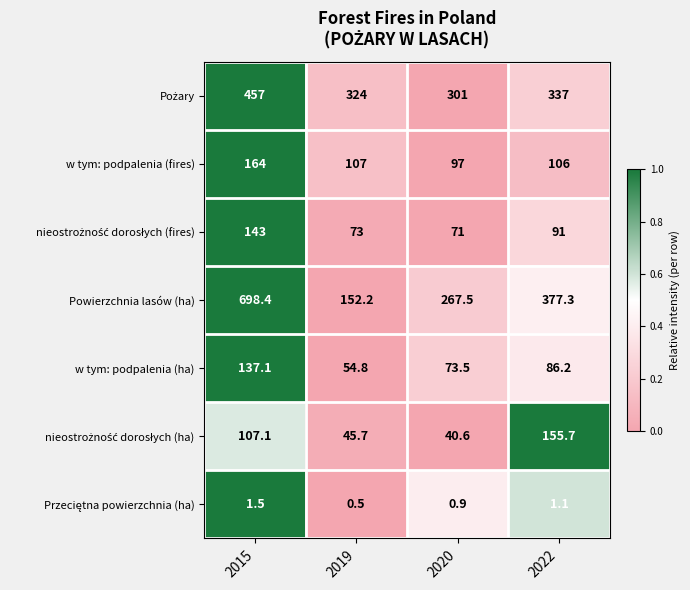

What is the total value across all series at 2015?

1708.1